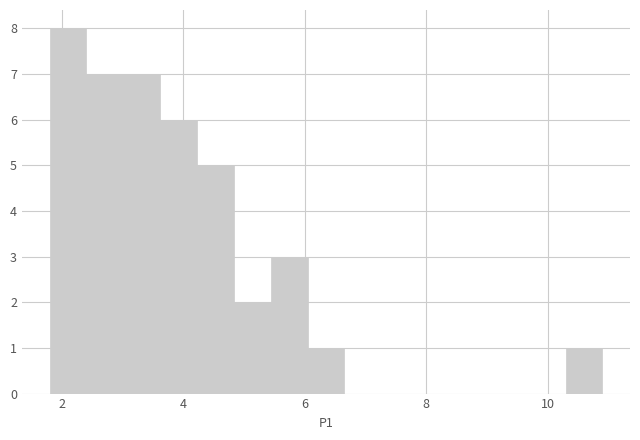

Read against the x-axis, roughly where is the centre of the tallest bar?

2.2